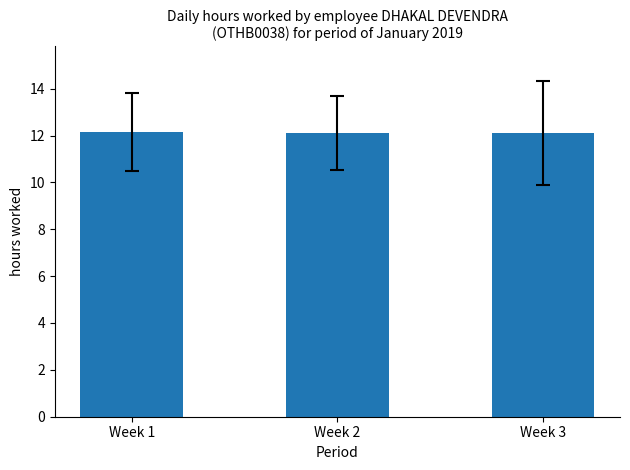

Is it true that the value at Week 2 is 17.6?

False